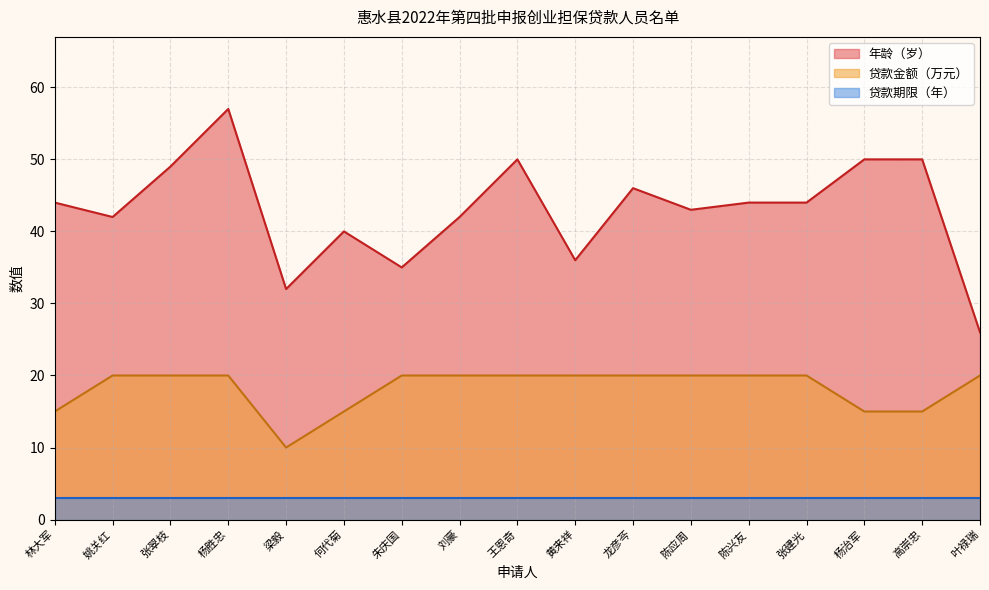

True or false: 年龄（岁） and 贷款金额（万元） cross at least once.

False